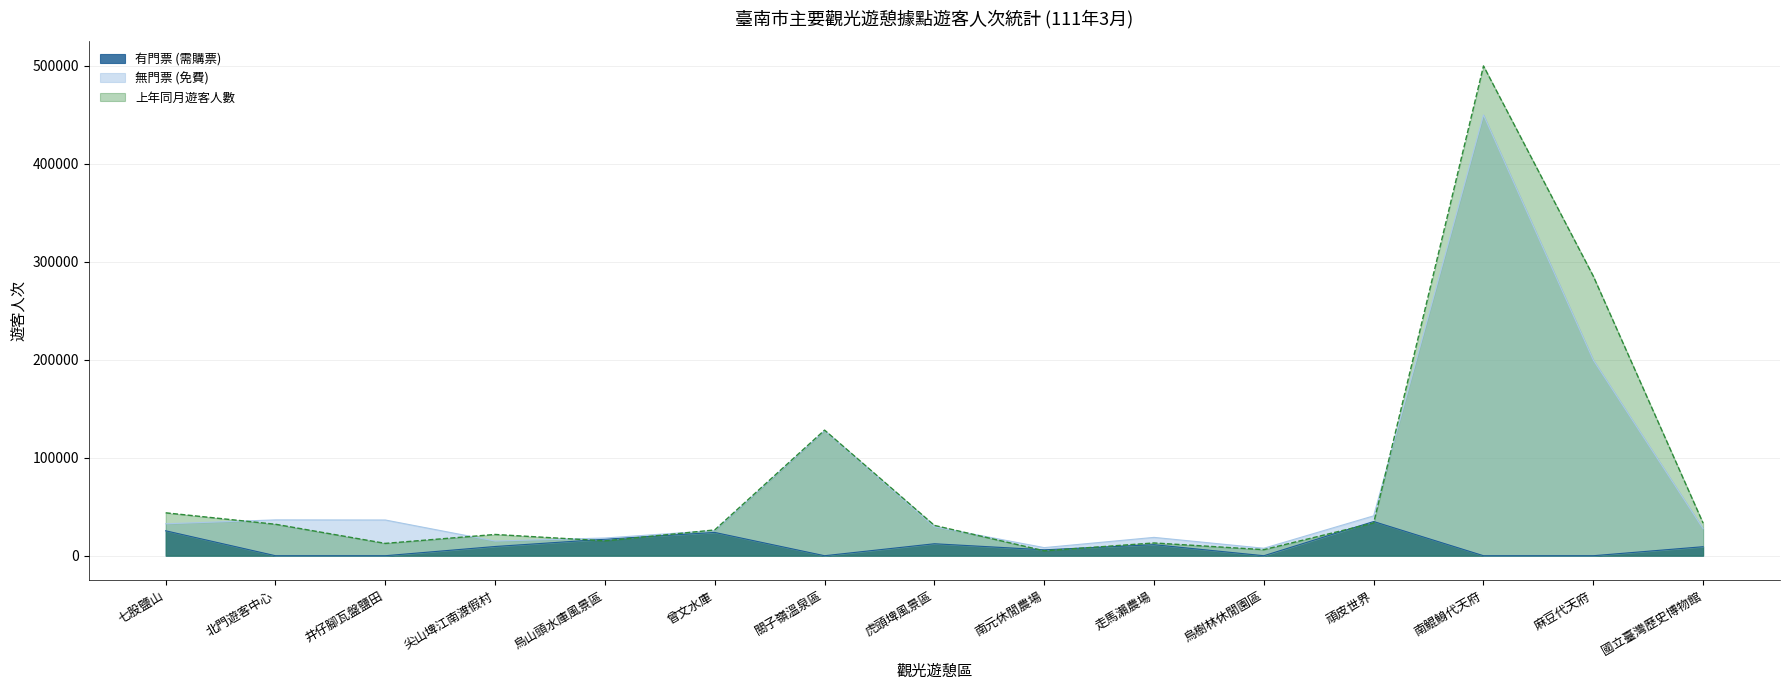

Count the number of categories in the chart.

15